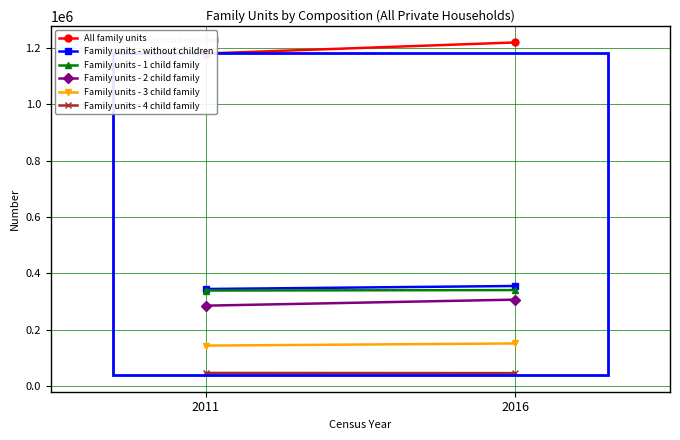

Reading right to left, list all the values displayed in this chart.

All family units: 1218370	1179210
Family units - without children: 355649	344944
Family units - 1 child family: 341160	339596
Family units - 2 child family: 307298	285952
Family units - 3 child family: 152071	144470
Family units - 4 child family: 47002	47602